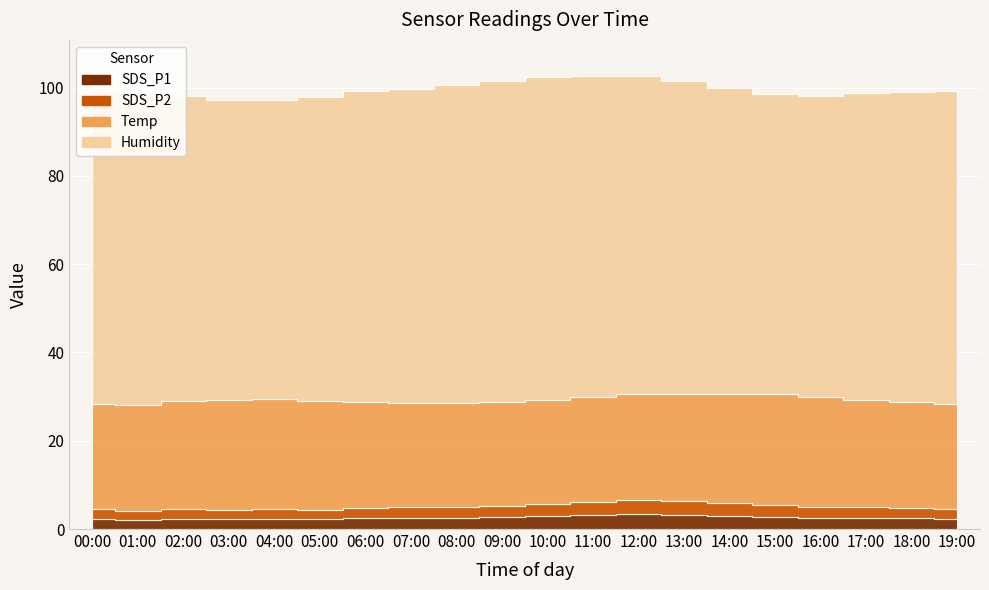

True or false: Humidity and SDS_P1 cross at least once.

False